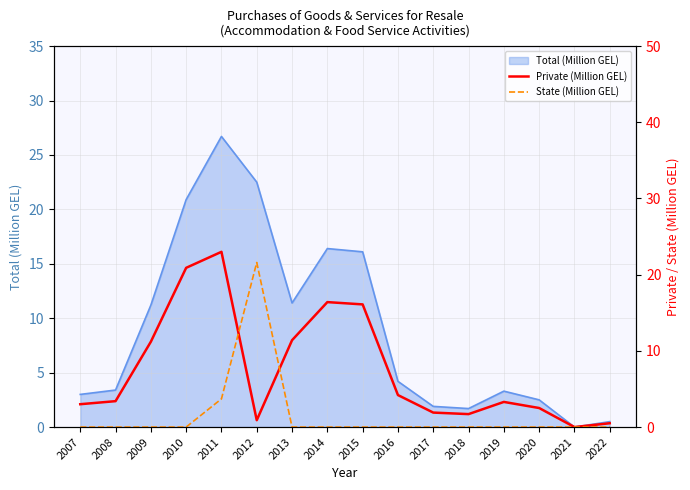

After their last crossing, which series has the higher values: State (Million GEL) or Private (Million GEL)?

Private (Million GEL)